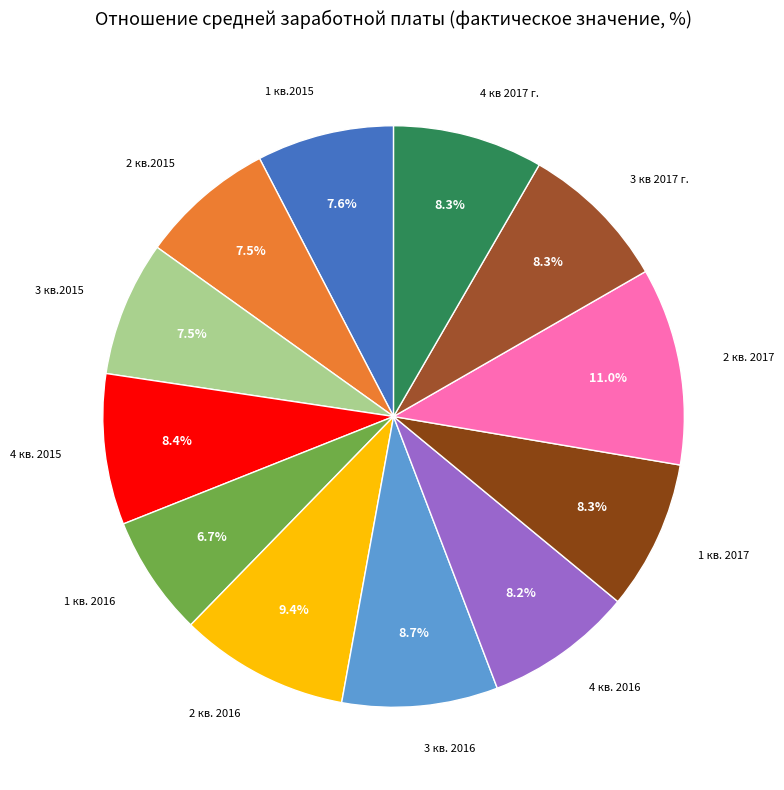

How many slices are in this pie chart?

12